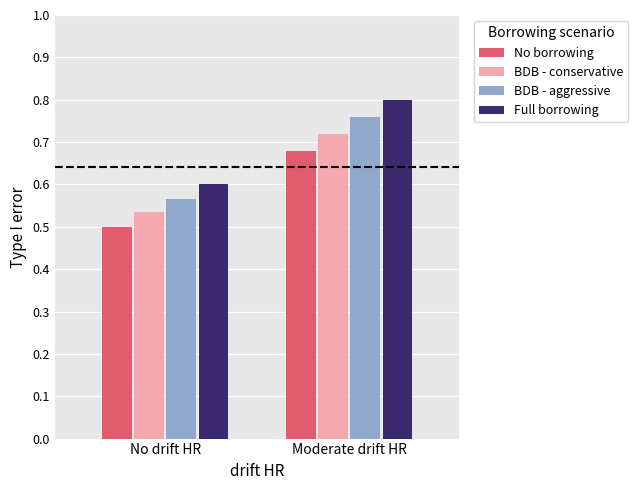

How many groups of bars are there?

2